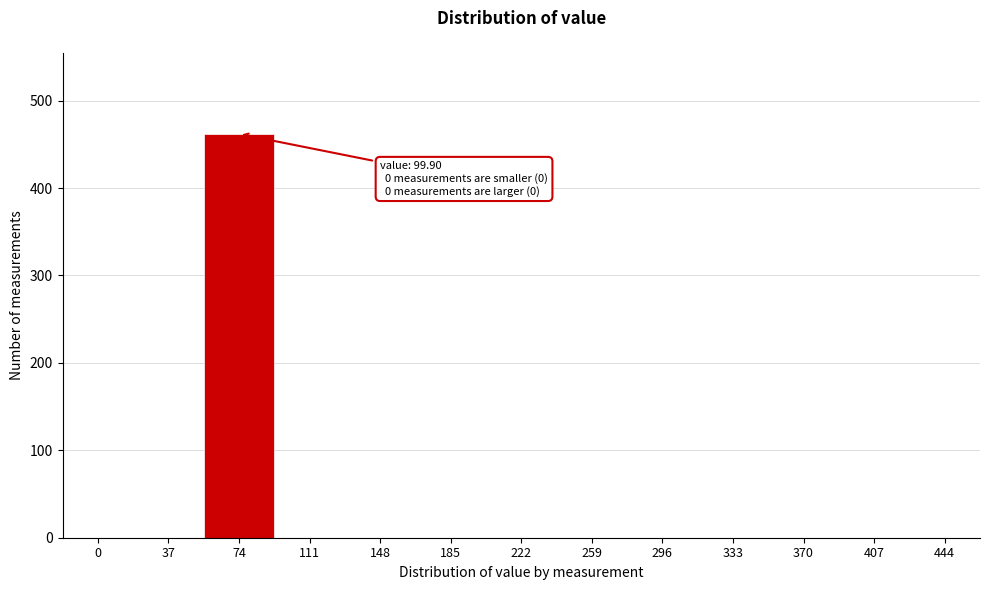

Reading left to right, what are all the values shown in this chart?

0=0	37=0	74=462	111=0	148=0	185=0	222=0	259=0	296=0	333=0	370=0	407=0	444=0